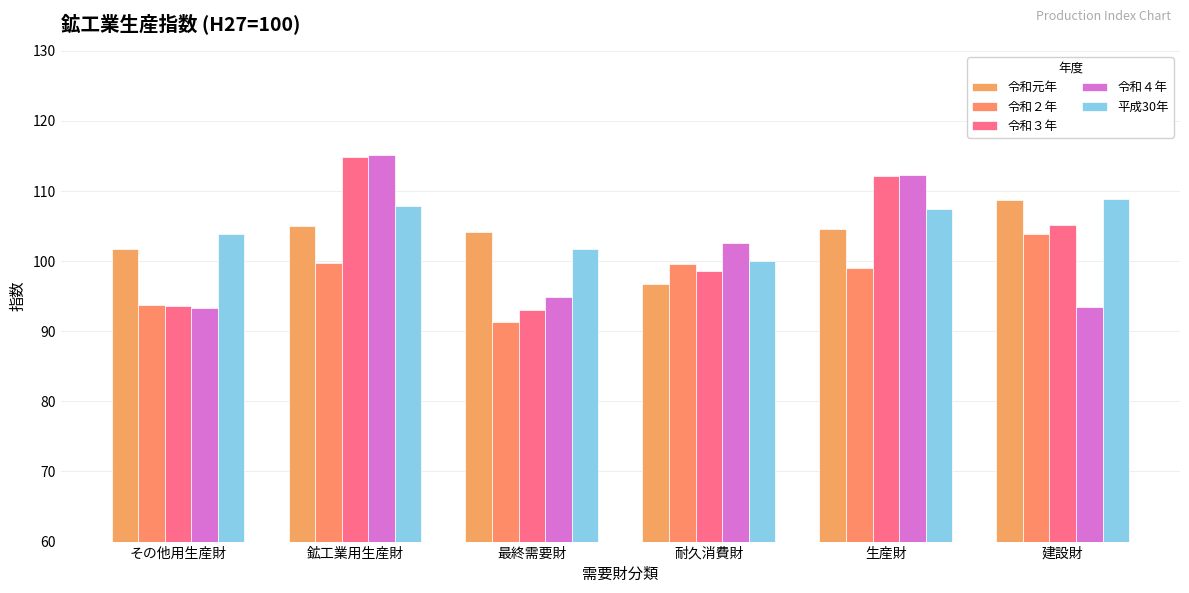

Between 鉱工業用生産財 and 耐久消費財, which series saw the biggest shift?

令和３年